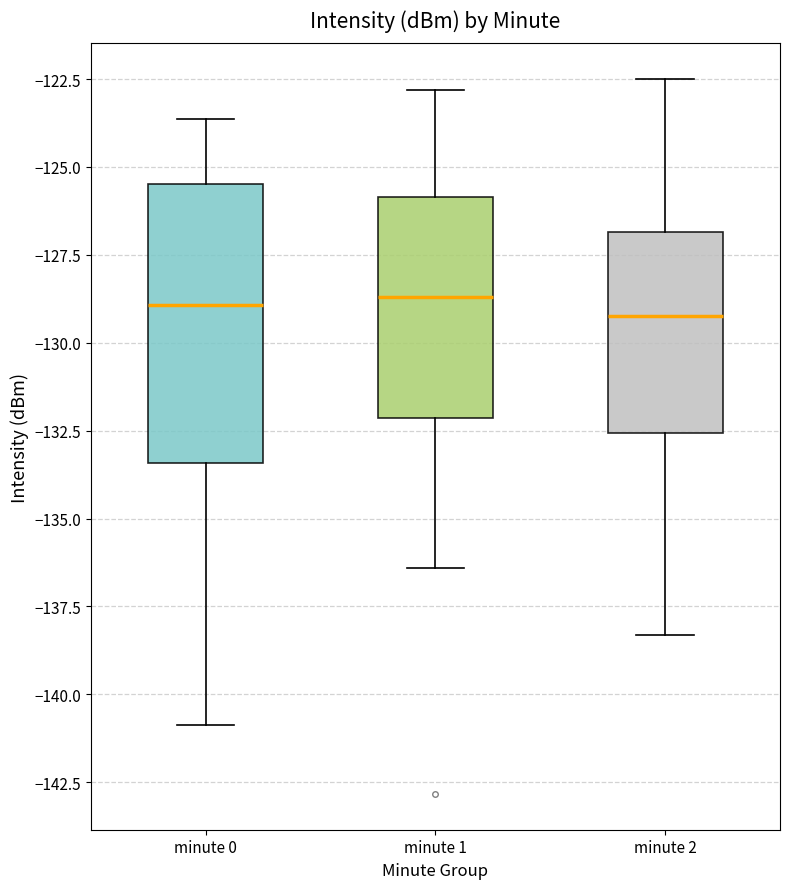

Reading left to right, transcribe this box plot: for each box, give where its median line is, the range the box spans, and where its two whiskers end, as read against the y-axis. The values are not printed on the chart, so give them approximately, as read against the axis.

minute 0: median -129.0, box -133.5 to -125.5, whiskers -141.0 to -123.5
minute 1: median -128.5, box -132.0 to -126.0, whiskers -136.5 to -123.0
minute 2: median -129.0, box -132.5 to -127.0, whiskers -138.5 to -122.5